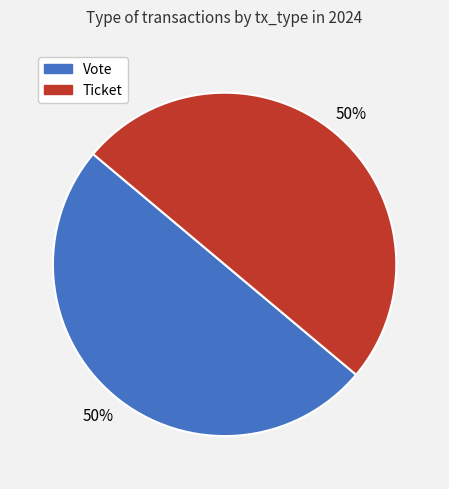

Count the number of slices in the pie.

2